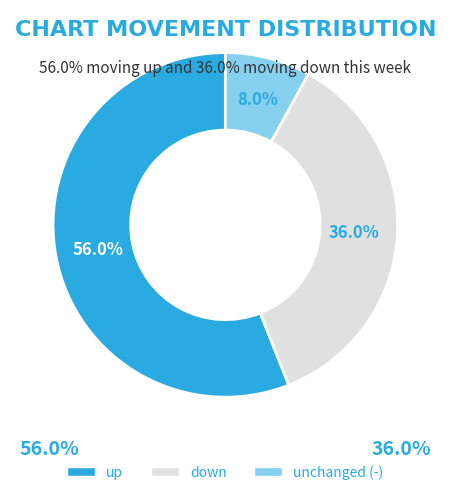

Is there a majority slice in this chart?

Yes